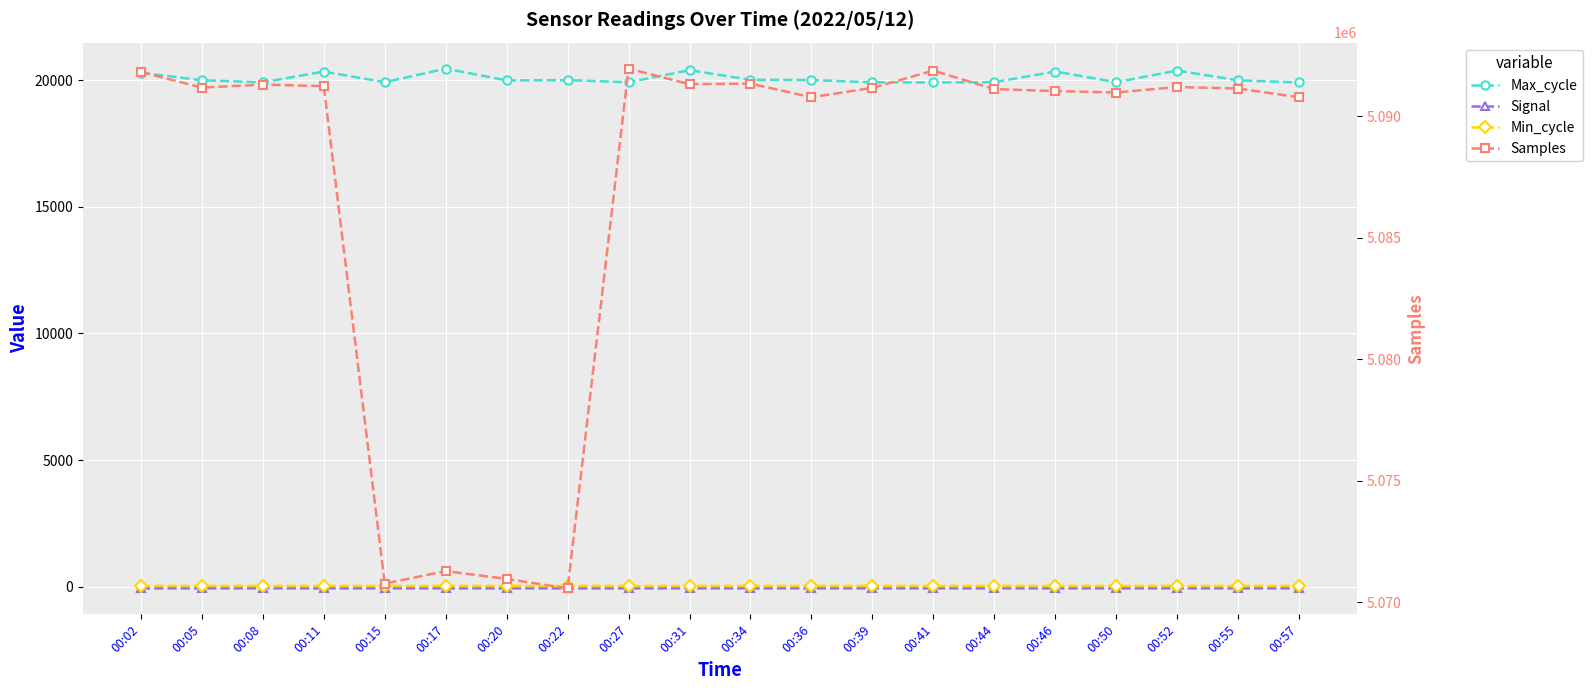

What are all the series names shown in the legend?

Max_cycle, Signal, Min_cycle, Samples